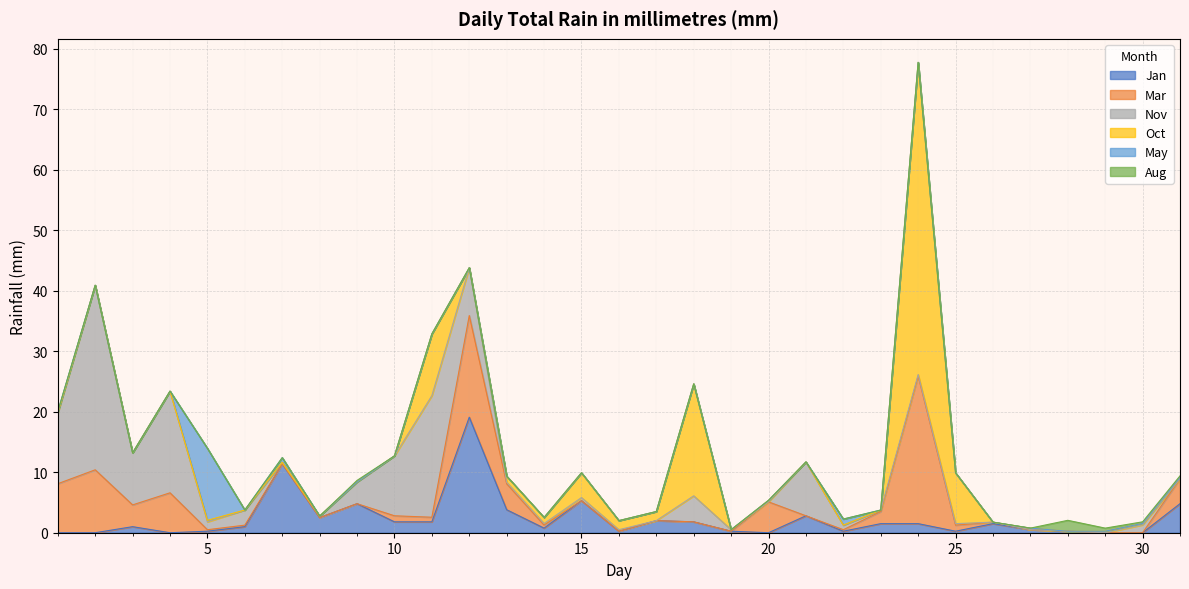

How many values in the Jan series exceed 1?

15